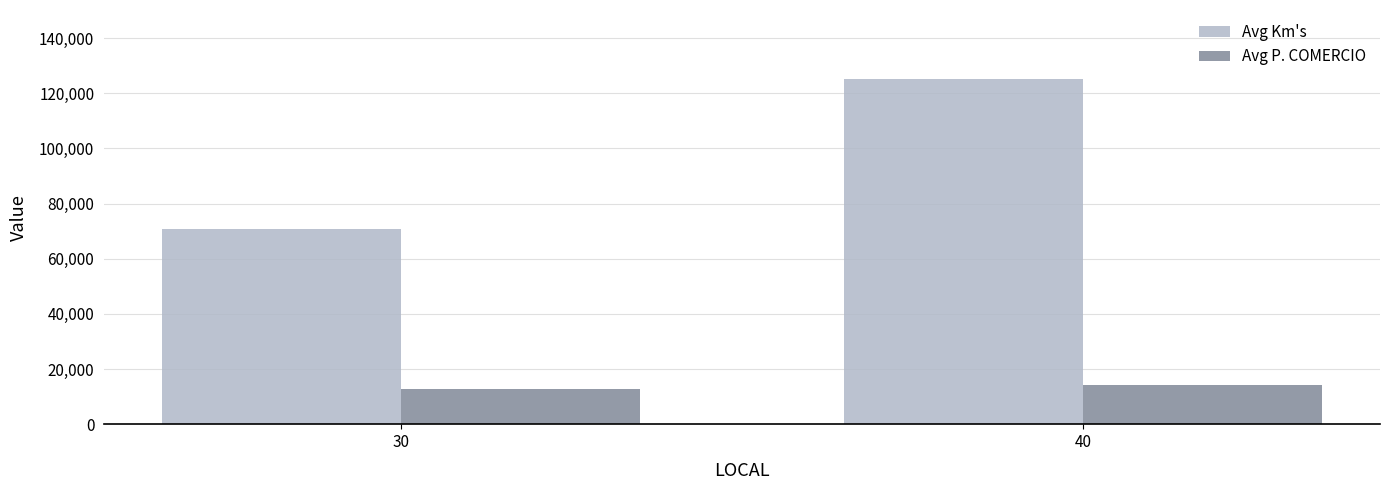

Is it true that Avg Km's equals 63832 at 40?

False